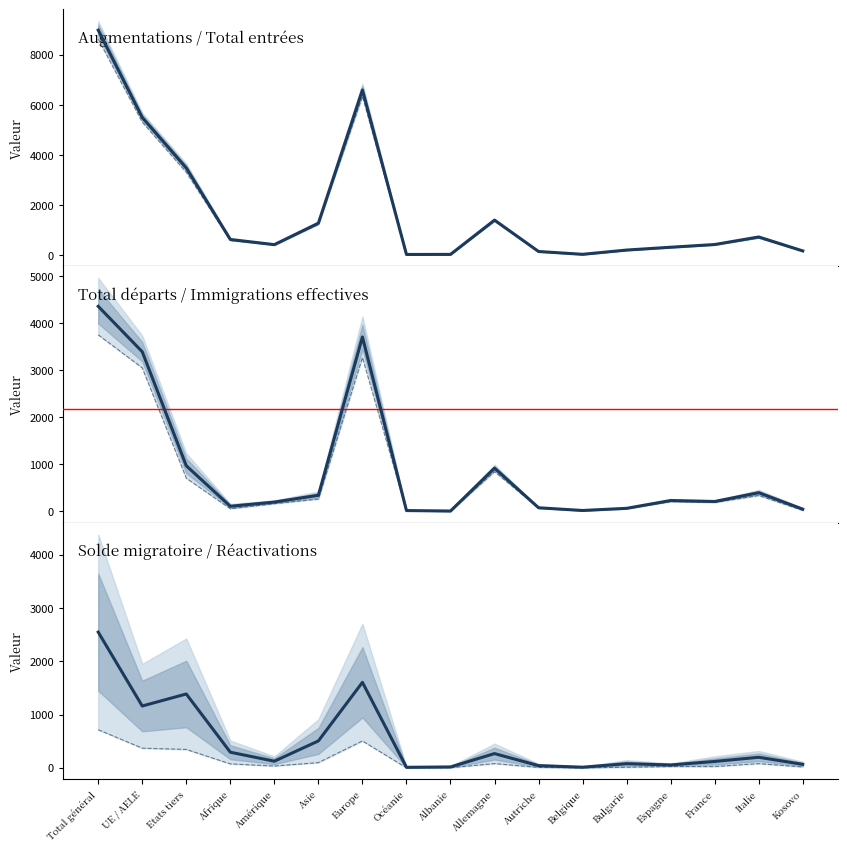

What position from the right is UE / AELE?

16